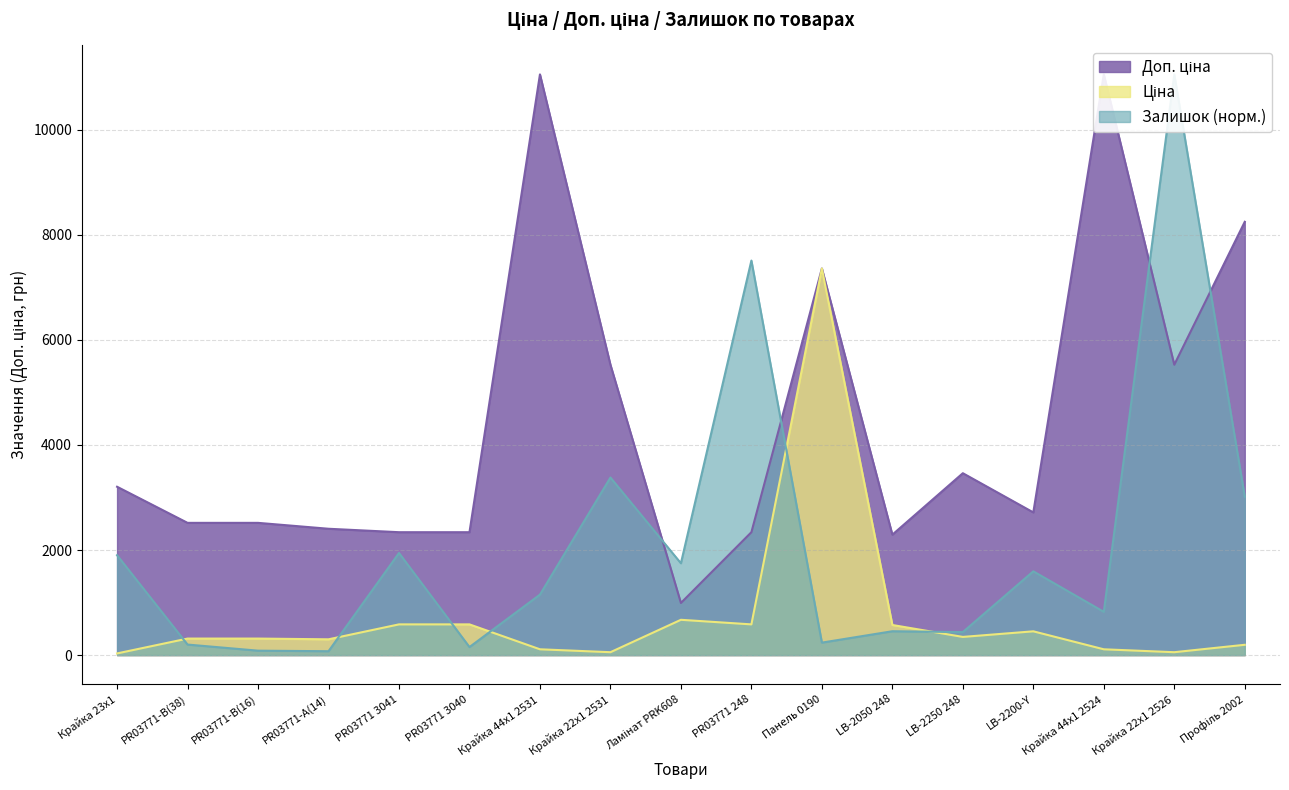

Which label corresponds to the smallest value in the chart?

Крайка 23x1